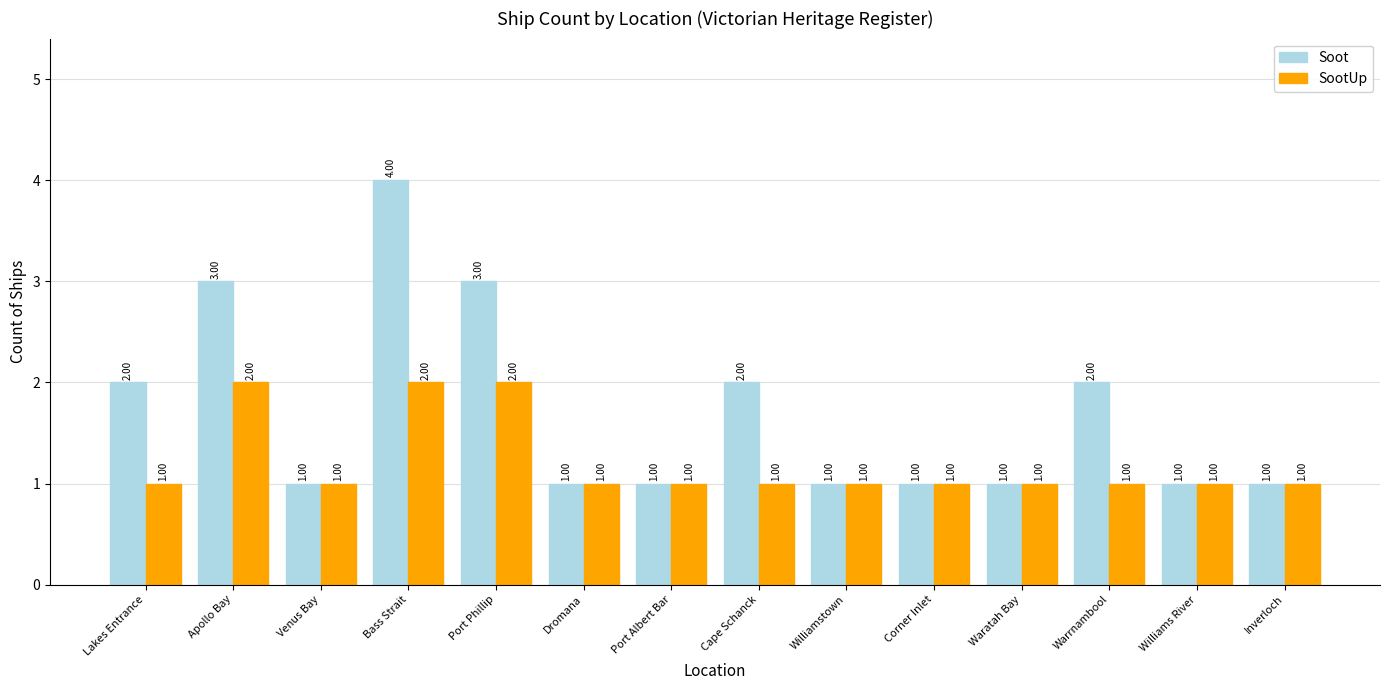

Which series has the widest spread of values?

Soot